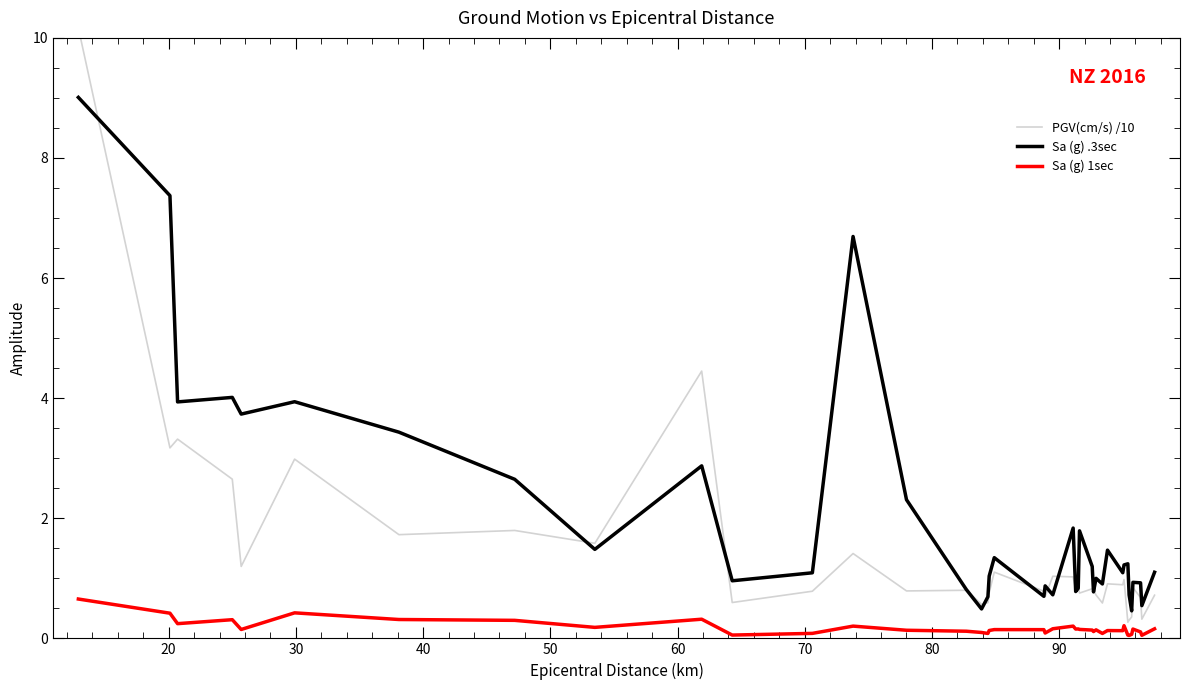

Does the chart display data point markers on the line(s)?

No